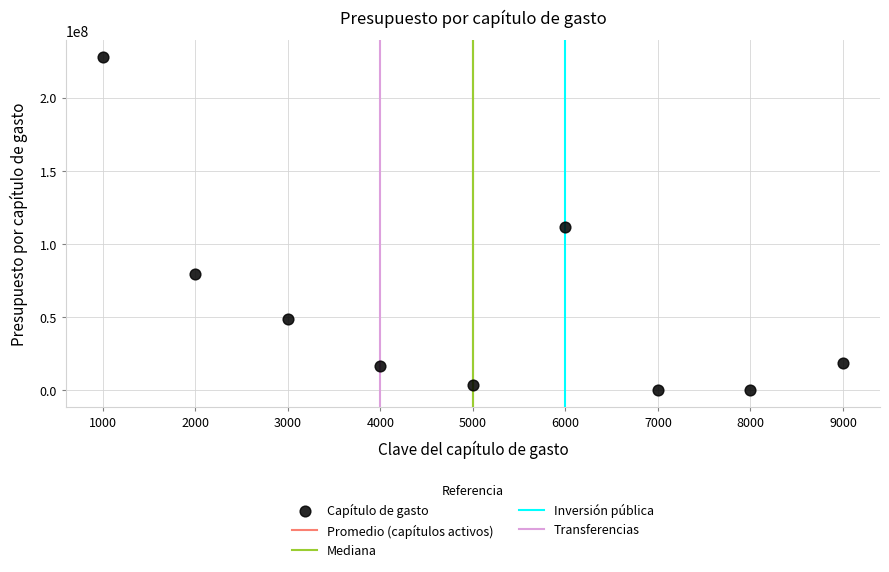

What is the range of X values (max minus min)?

8000.0